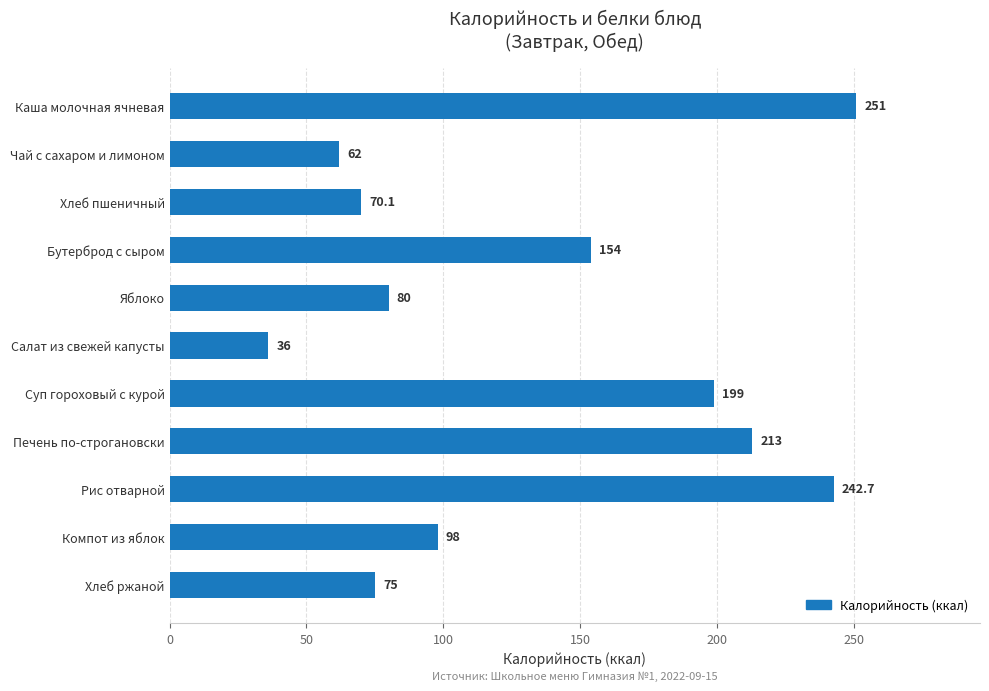

What is the minimum value shown in the chart?

36.0